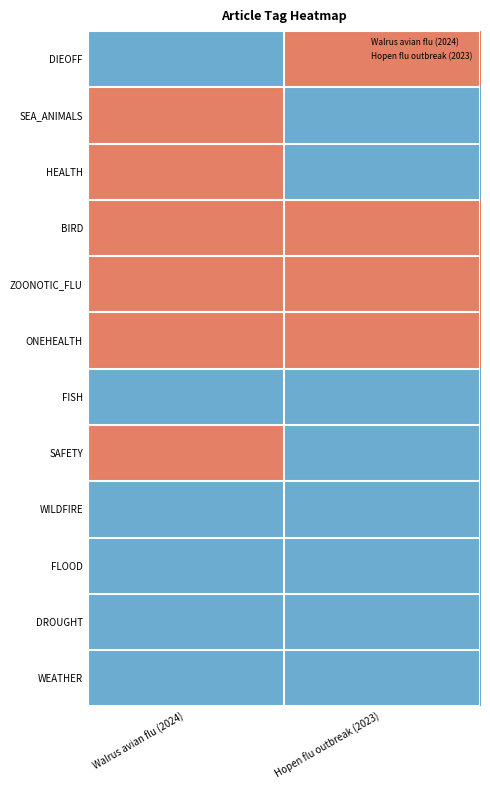

How many series are shown in this chart?

12